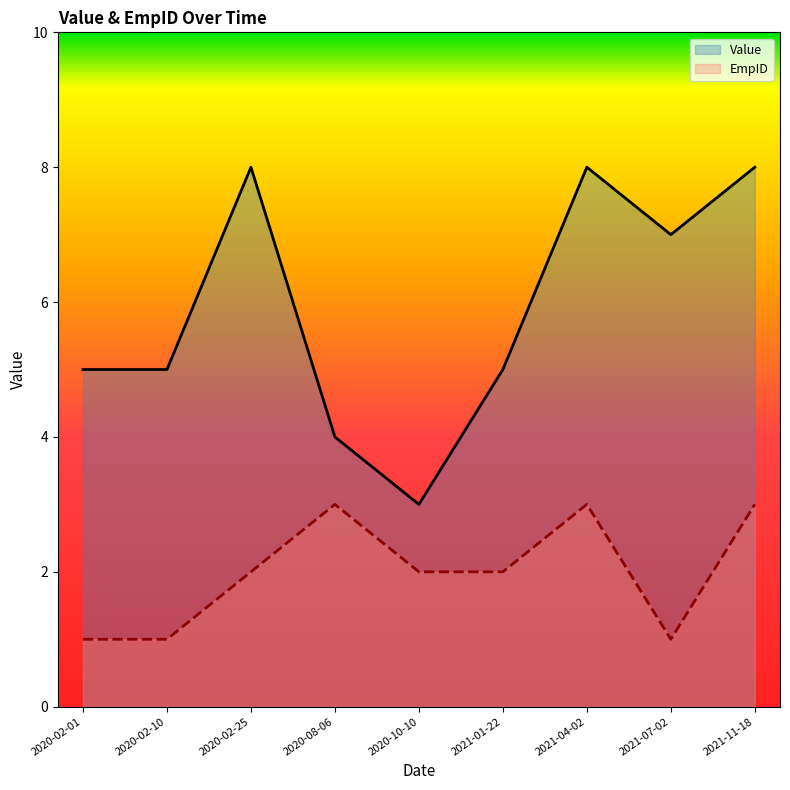

How many data points in Value are above 5?

4